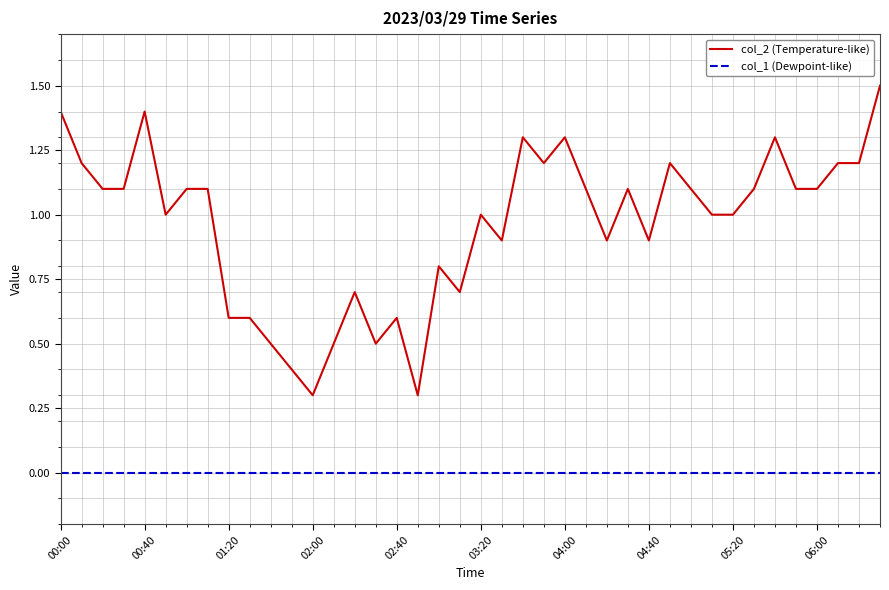

True or false: col_2 (Temperature-like) has more than 1 points higher than both neighbors.

True